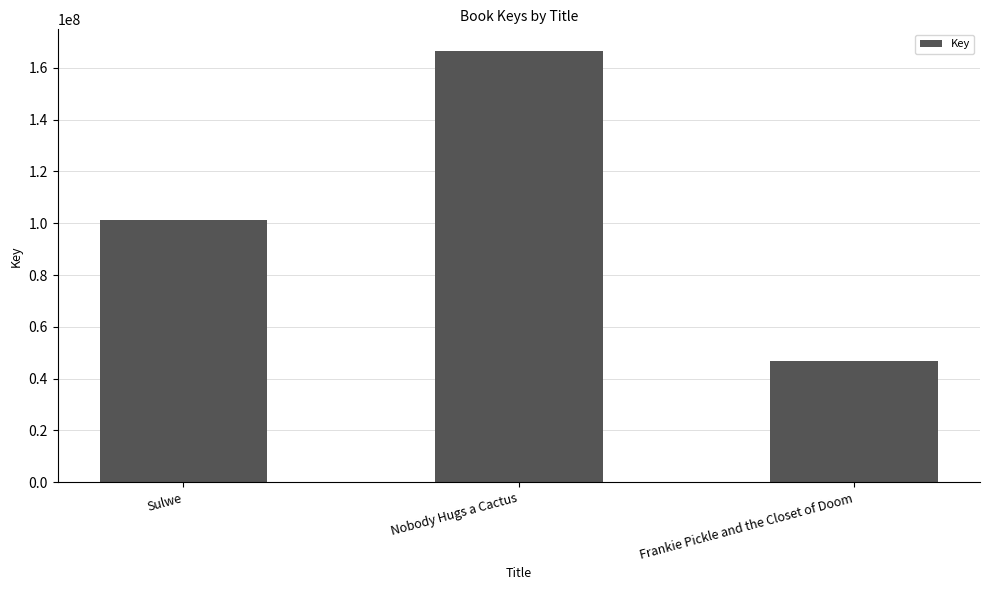

What is the change in value from Sulwe to Nobody Hugs a Cactus?

+65392478